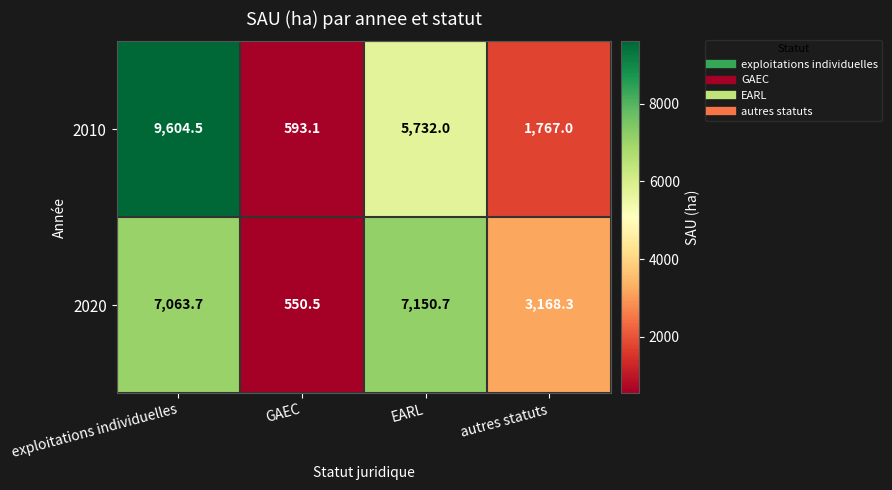

At which label does 2020 reach its peak?

EARL